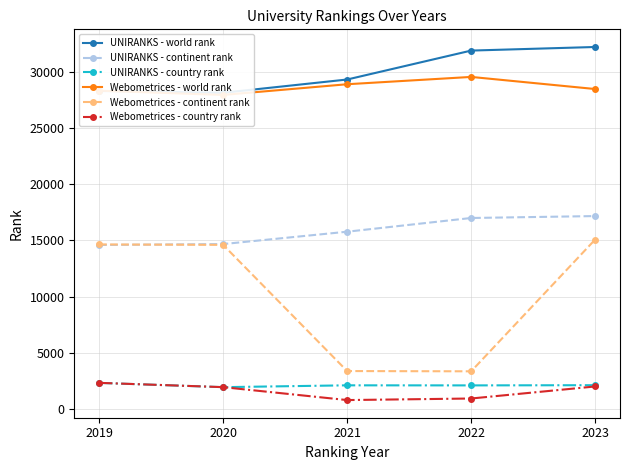

True or false: UNIRANKS - country rank and UNIRANKS - continent rank cross at least once.

False